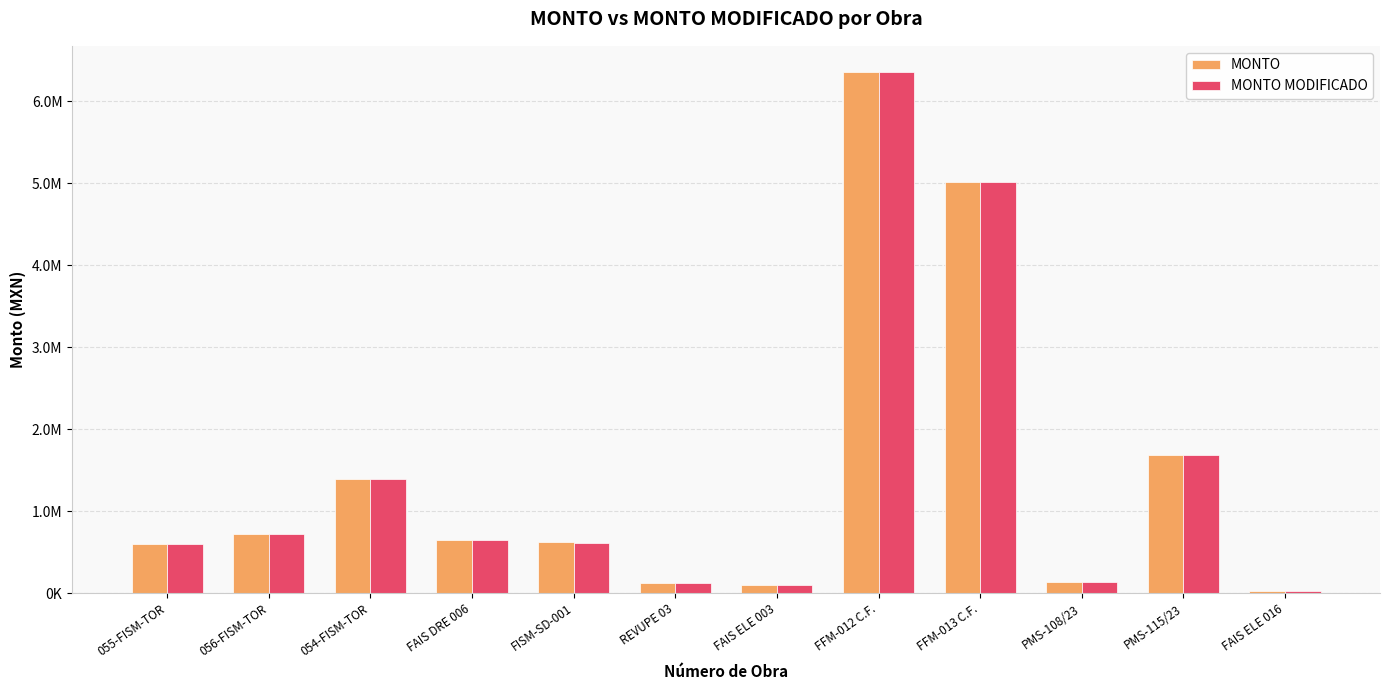

The value of MONTO at FAIS DRE 006 is 859326.7. True or false?

False